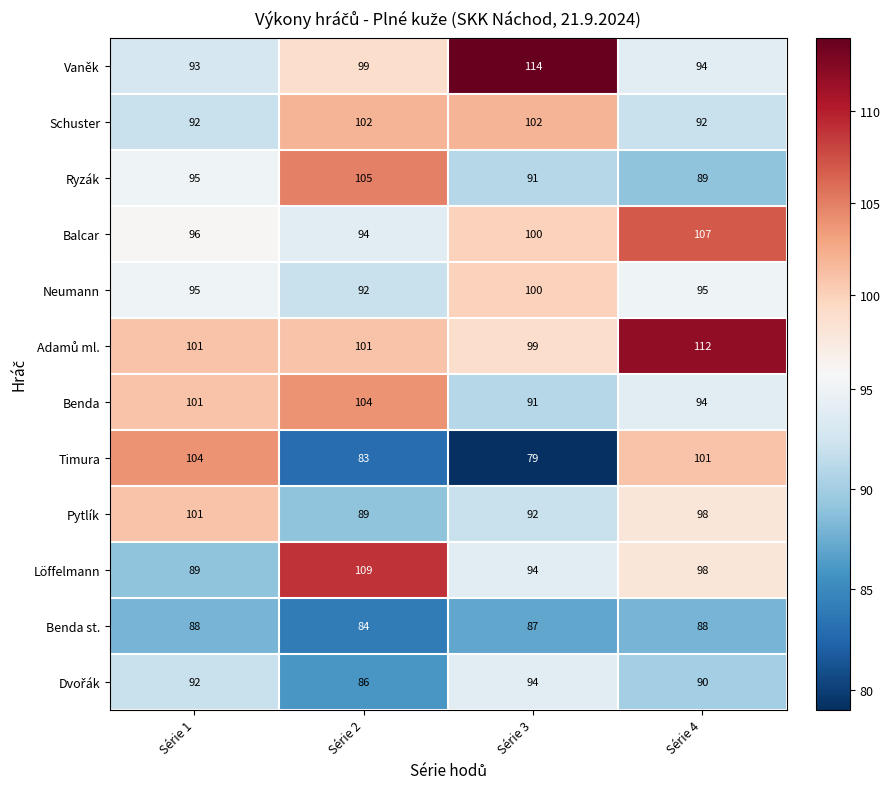

Read the Löffelmann value at Série 4, to the nearest 5.

100